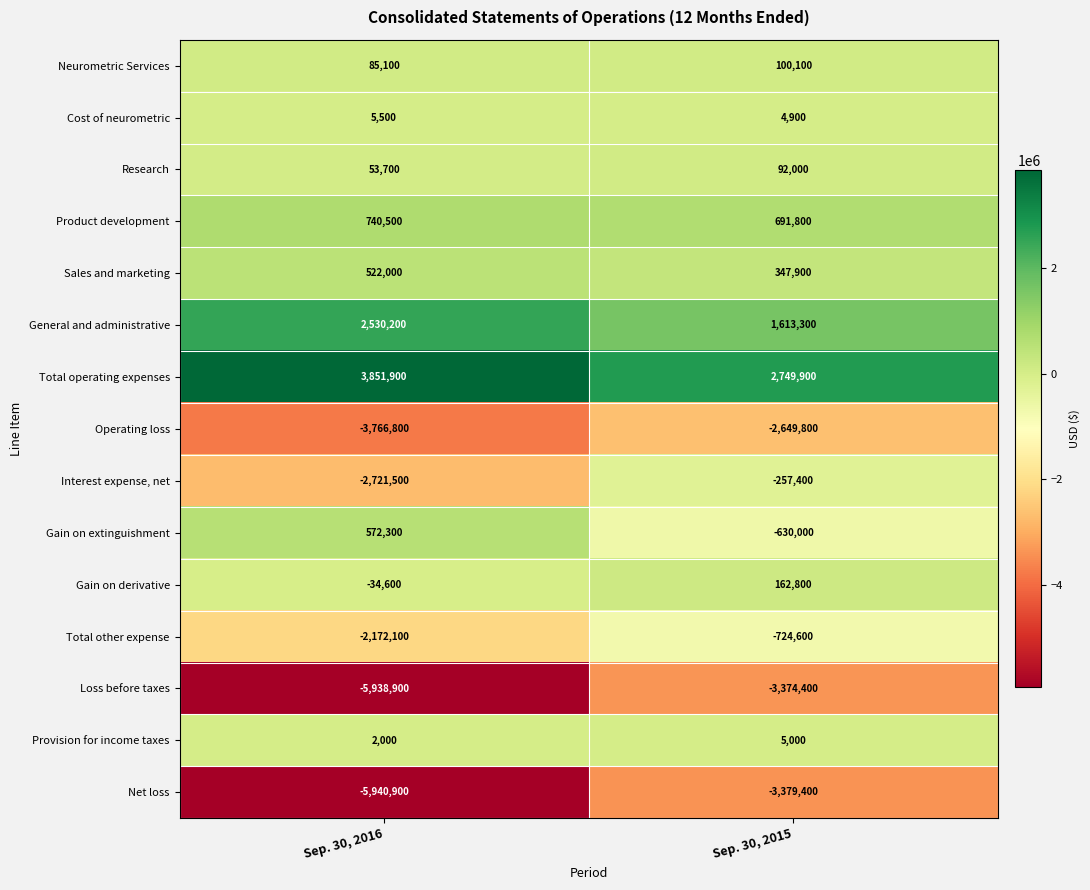

At which category does the chart reach its minimum across all series?

Sep. 30, 2016